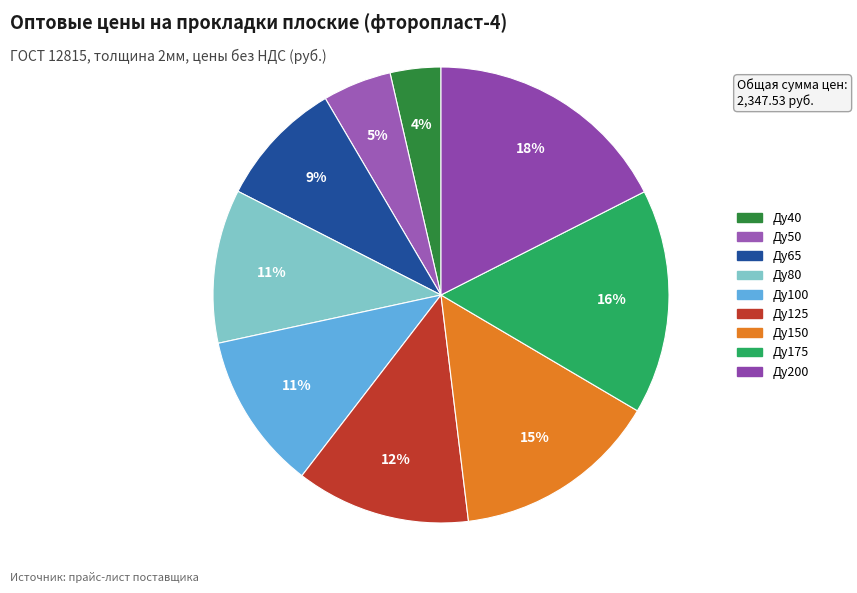

Between Ду150 and Ду125, which is larger?

Ду150